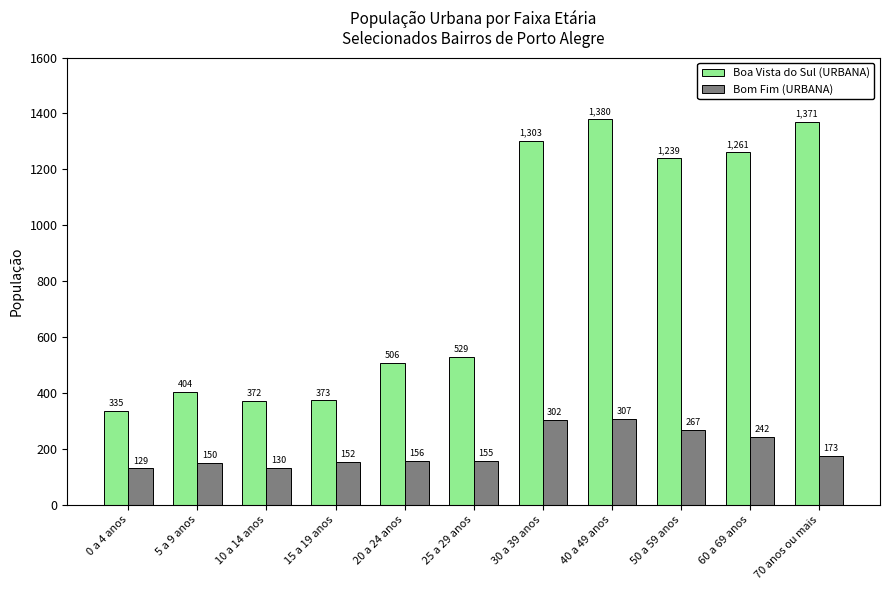

The Bom Fim (URBANA) series shows 156 at 20 a 24 anos. True or false?

True